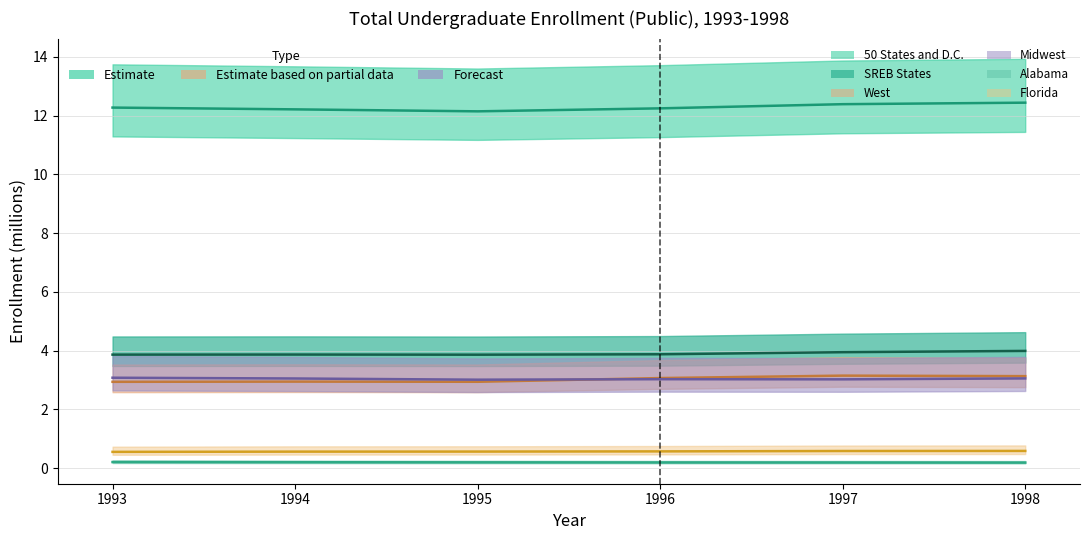

Reading left to right, extract all data points from this chart.

50 States and D.C.: 12.3	12.2	12.1	12.2	12.4	12.4
SREB States: 3.9	3.9	3.9	3.9	3.9	4.0
West: 2.9	2.9	2.9	3.1	3.2	3.1
Midwest: 3.1	3.1	3.0	3.0	3.0	3.1
Alabama: 0.2	0.2	0.2	0.2	0.2	0.2
Florida: 0.6	0.6	0.6	0.6	0.6	0.6